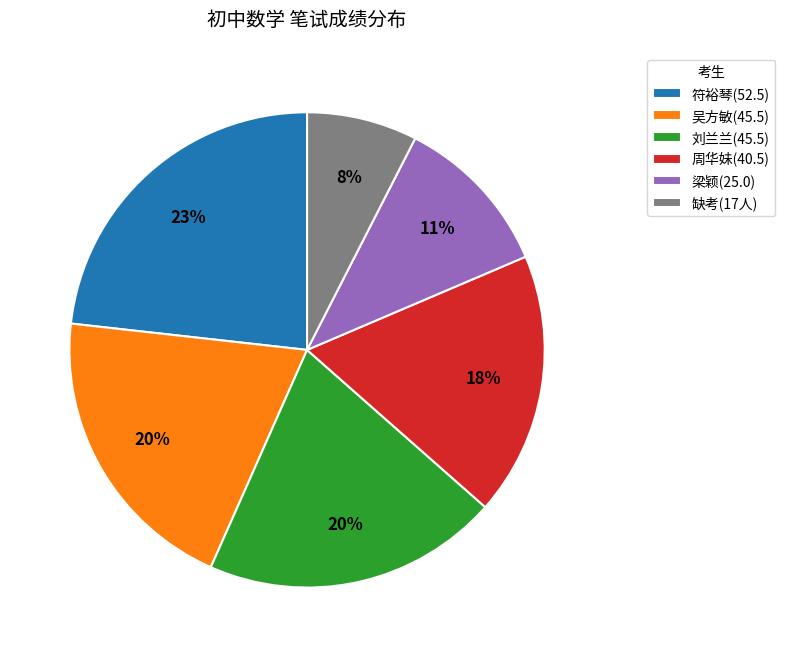

The 符裕琴(52.5) slice represents 10% of the pie. True or false?

False